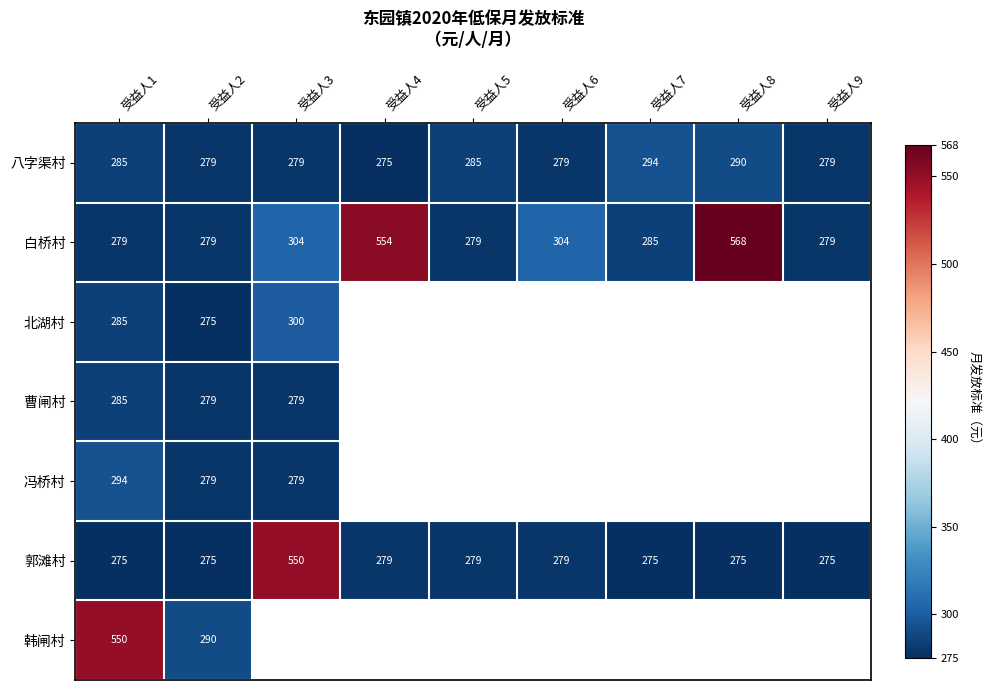

What is the greatest value displayed?

568.0